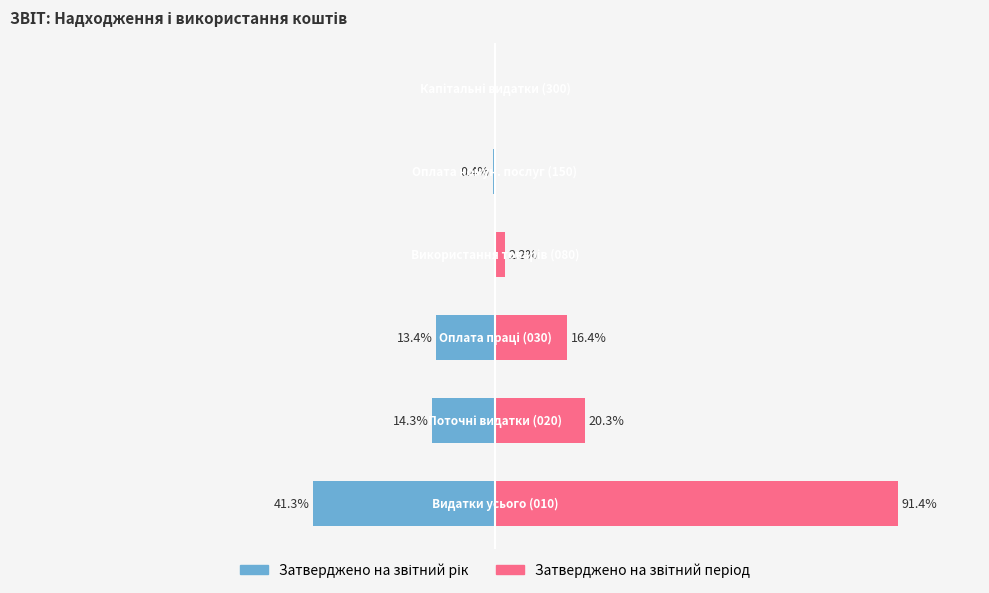

How many values in the Затверджено на звітний рік series are below 0?

4